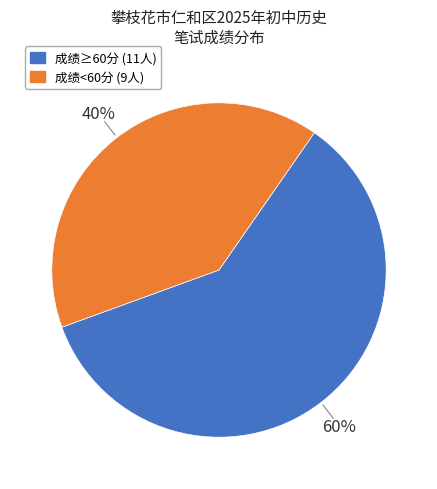

To the nearest percent, what is the average slice percentage?

50%